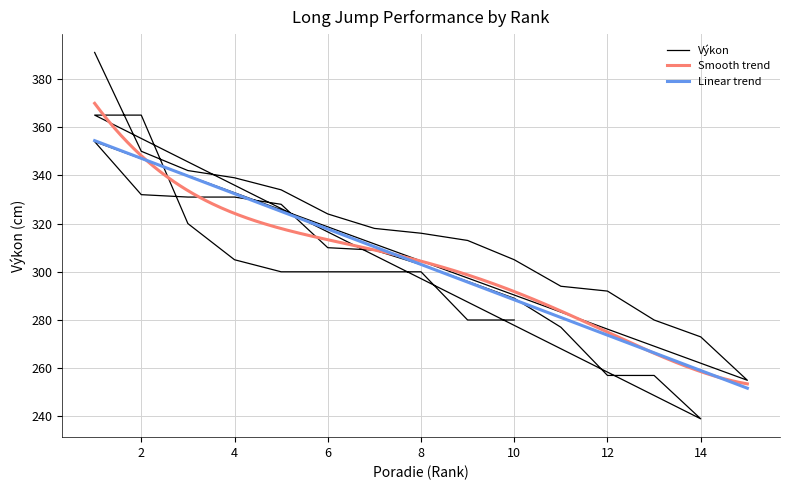

Reading right to left, list all the values displayed in this chart.

280	280	300	300	300	300	305	320	365	365	239	257	257	277	289	296	303	309	310	328	331	331	332	354	255	273	280	292	294	305	313	316	318	324	334	339	342	350	391